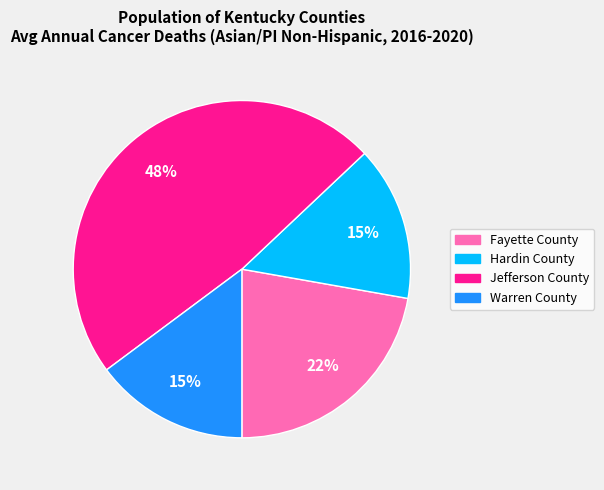

Is it true that Hardin County is 22% of the pie?

False